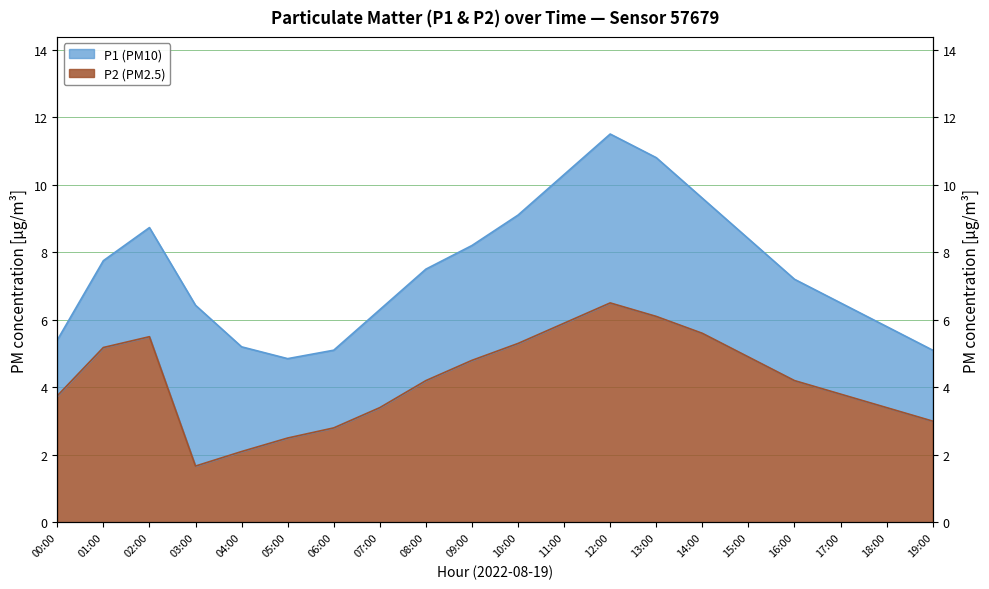

How many values in the P2 series are below 4?

9